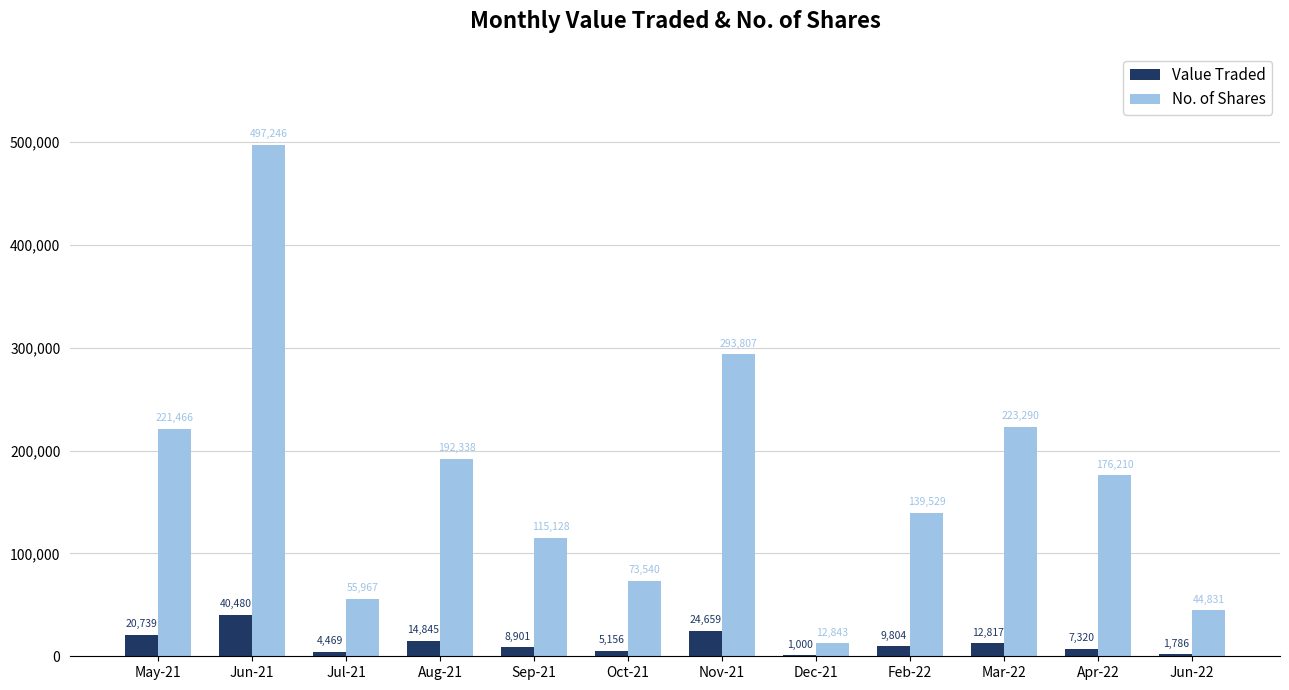

What is the sum of all No. of Shares values?

2046195